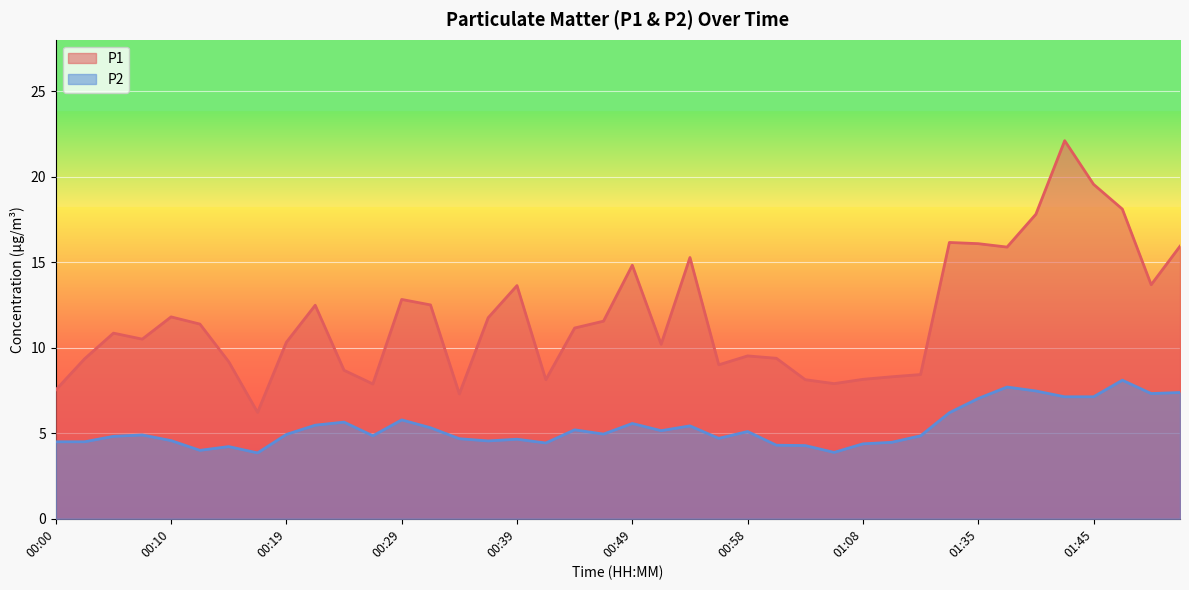

What is the label of the 5th point from the left?

00:10